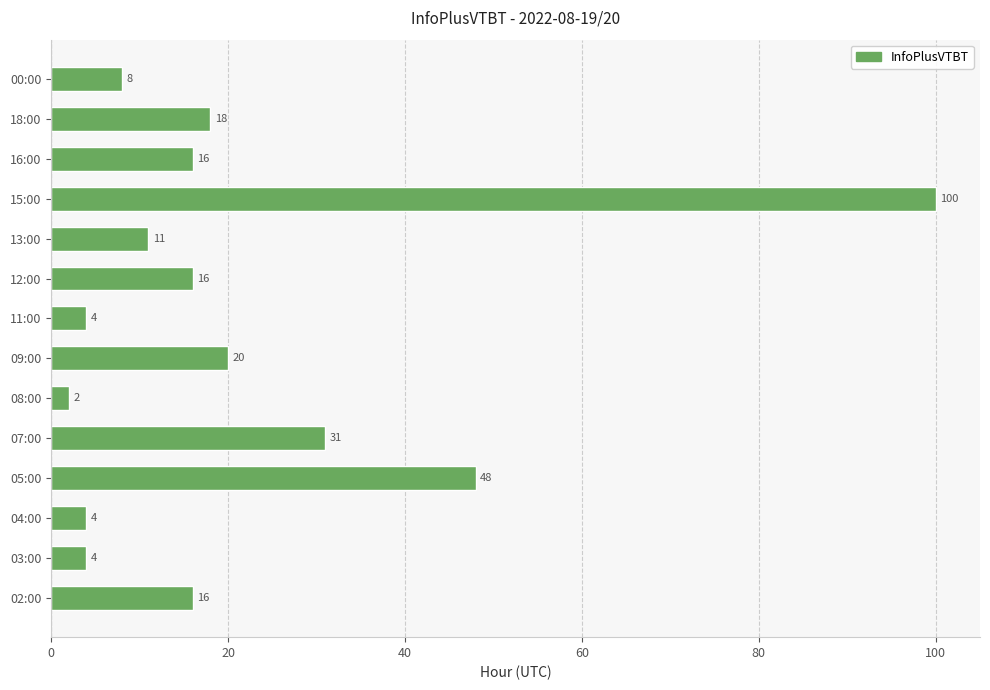

What is the average value?

21